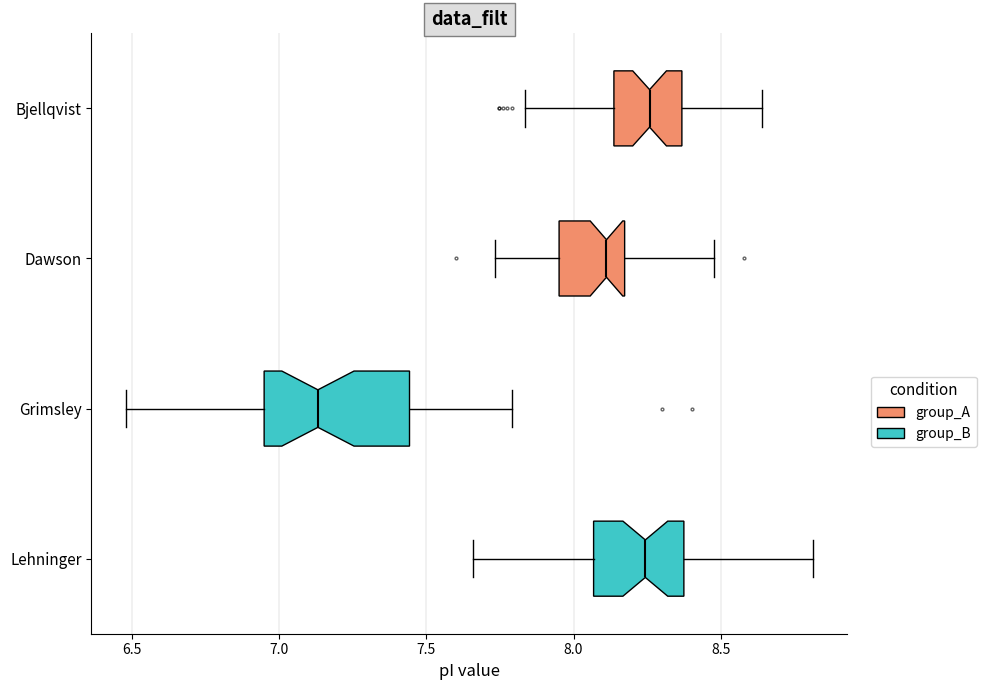

Reading bottom to top, transcribe this box plot: for each box, give where its median line is, the range the box spans, and where its two whiskers end, as read against the x-axis. The values are not printed on the chart, so give them approximately, as read against the axis.

Lehninger: median 8.25, box 8.05 to 8.40, whiskers 7.65 to 8.80
Grimsley: median 7.15, box 6.95 to 7.45, whiskers 6.50 to 7.80
Dawson: median 8.10, box 7.95 to 8.15, whiskers 7.75 to 8.50
Bjellqvist: median 8.25, box 8.15 to 8.35, whiskers 7.85 to 8.65